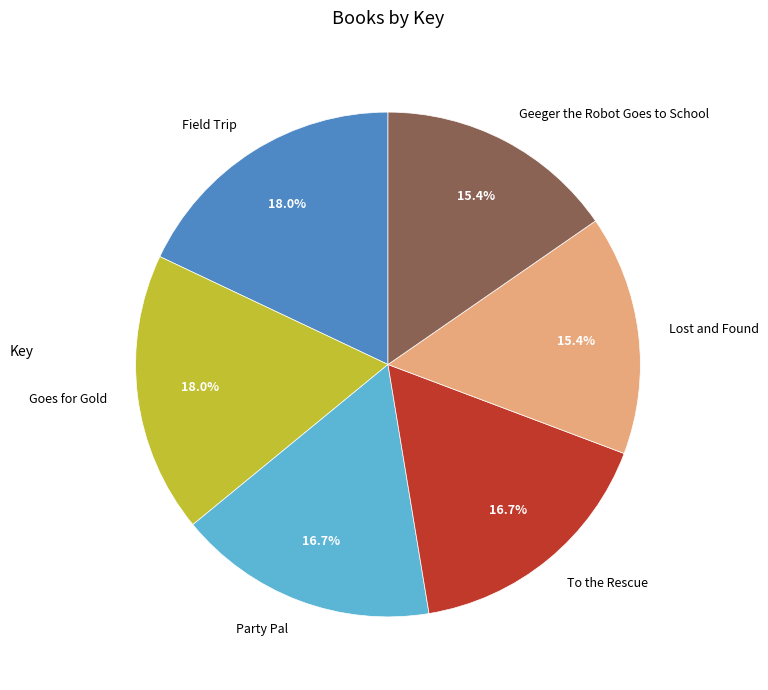

What is the ratio of the value at Field Trip to the value at Geeger the Robot Goes to School?

1.2